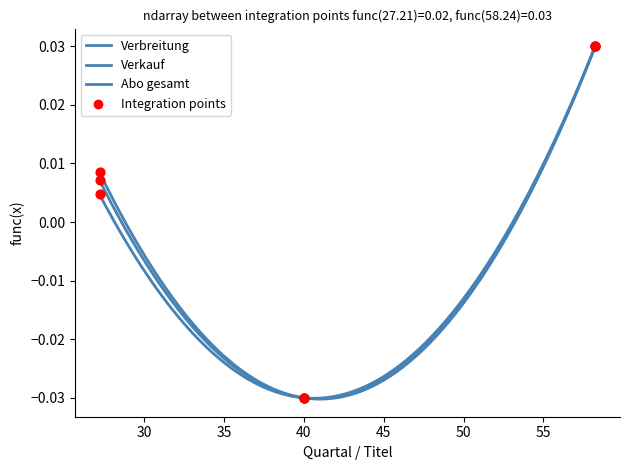

At how many categories does at least one series exceed 0?

2